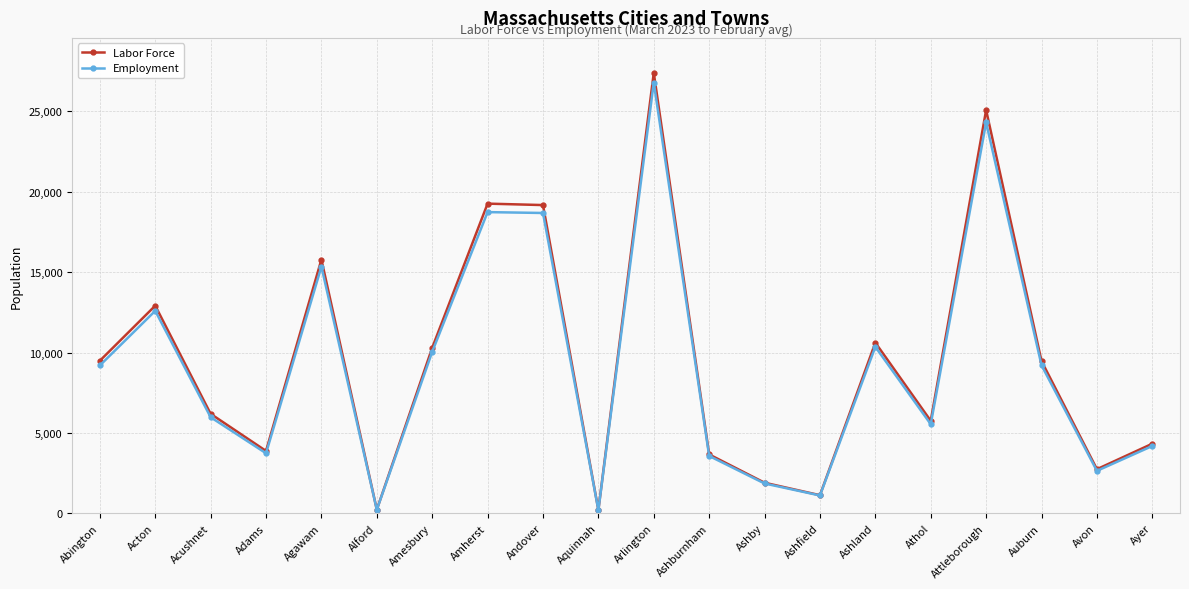

Is the value of Labor Force at Ayer greater than the value of Employment at Athol?

No